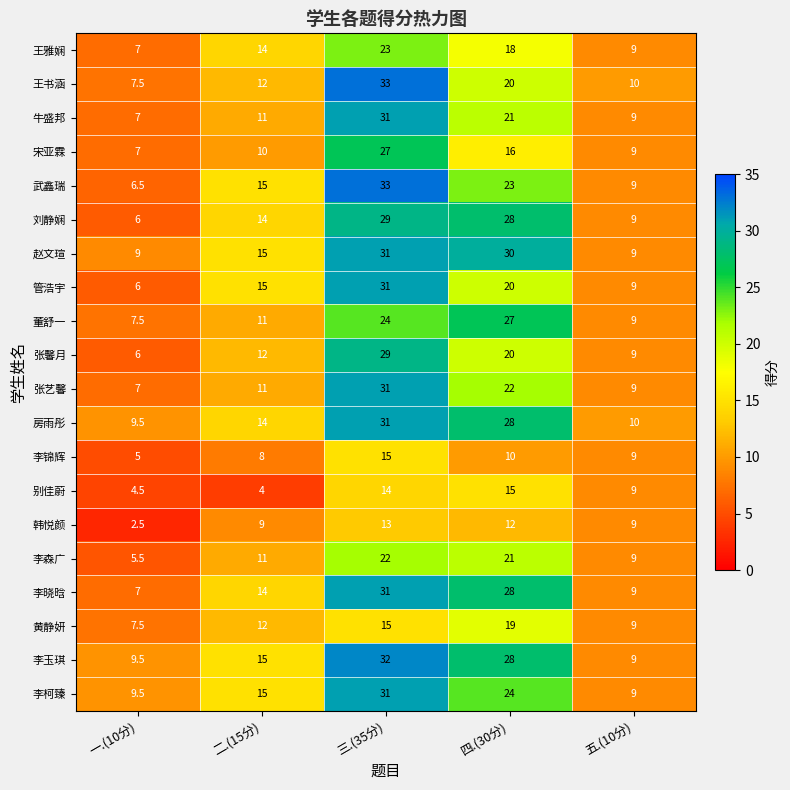

What is the approximate value of 李晓晗 at 三.(35分)?

31.0